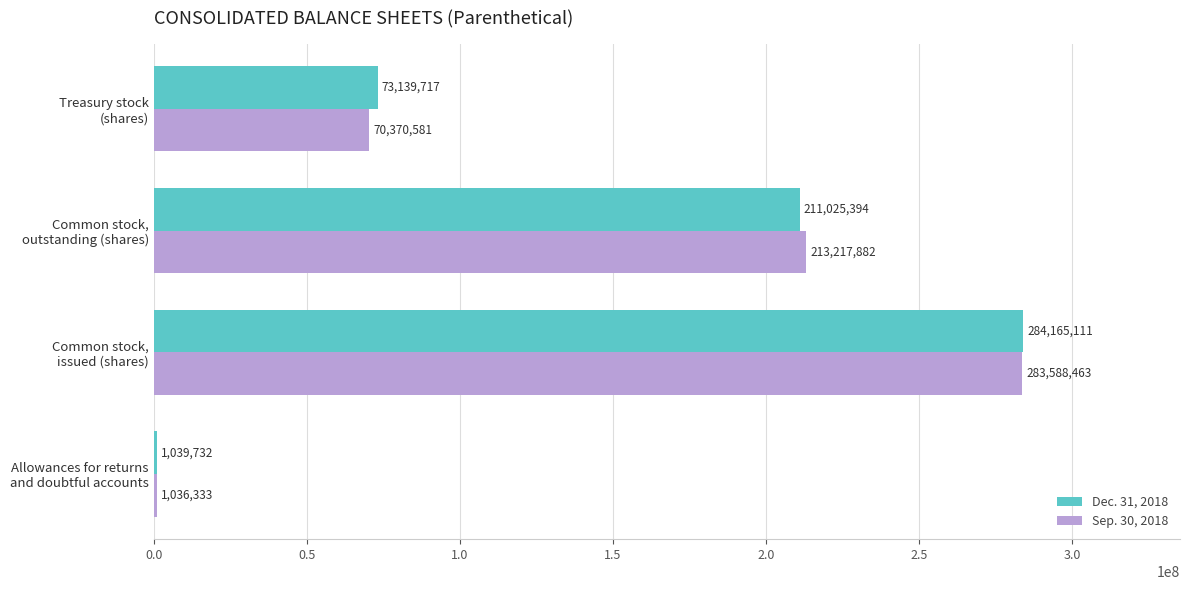

Count the Dec. 31, 2018 values in the range 73139717 to 284165111.

3